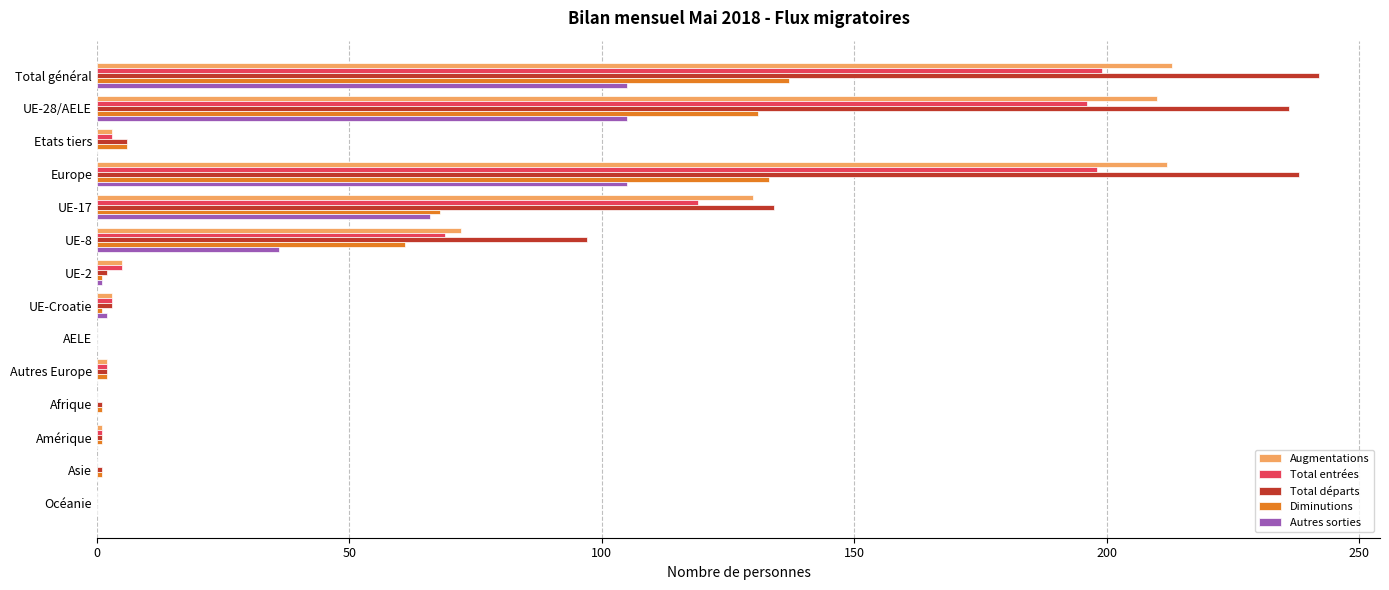

What is the total value across all series at UE-8?

335